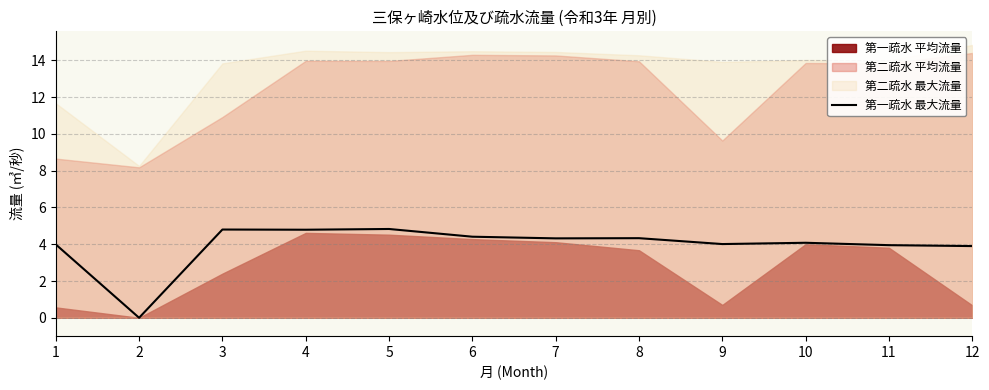

What is the value of the 7th point from the left?

4.3